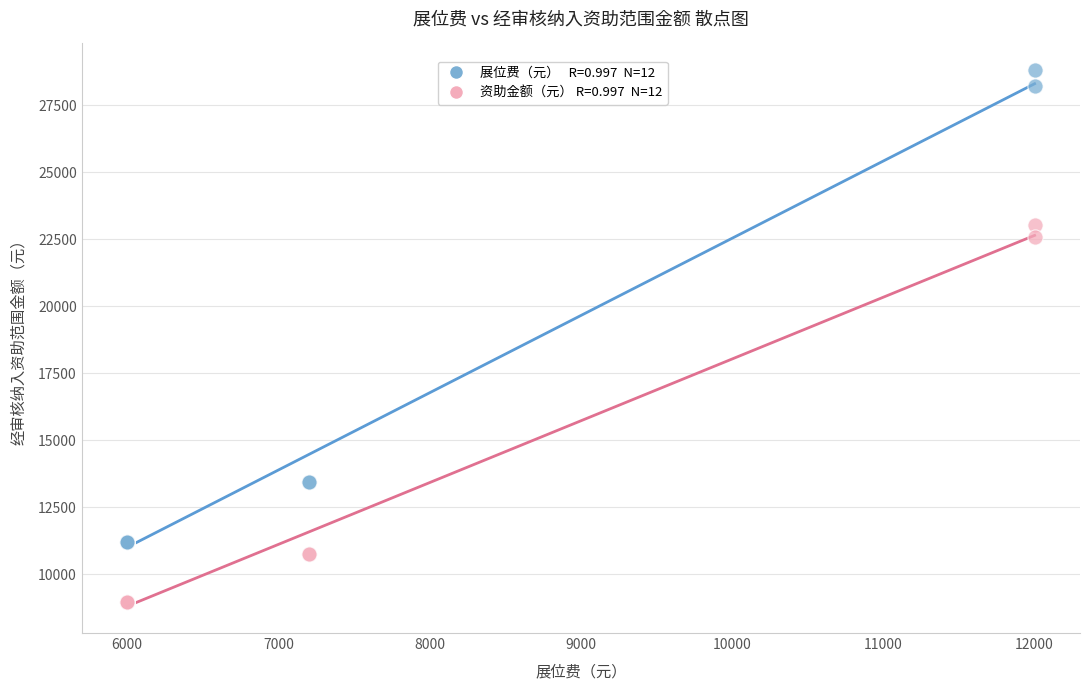

Across all series, what Y value is closest to 18880?

22560